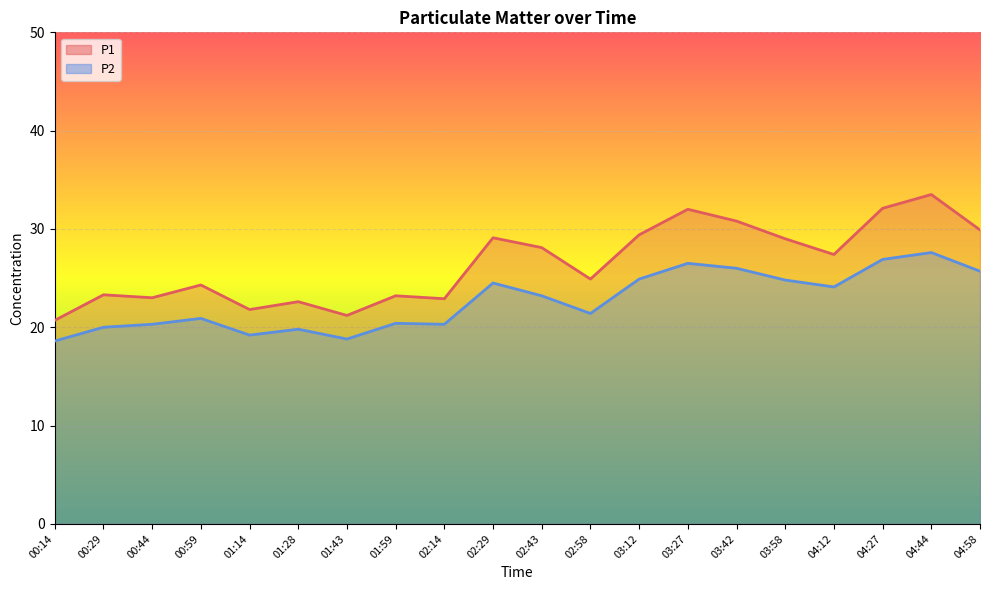

At which category is the sum across all series the highest?

04:44